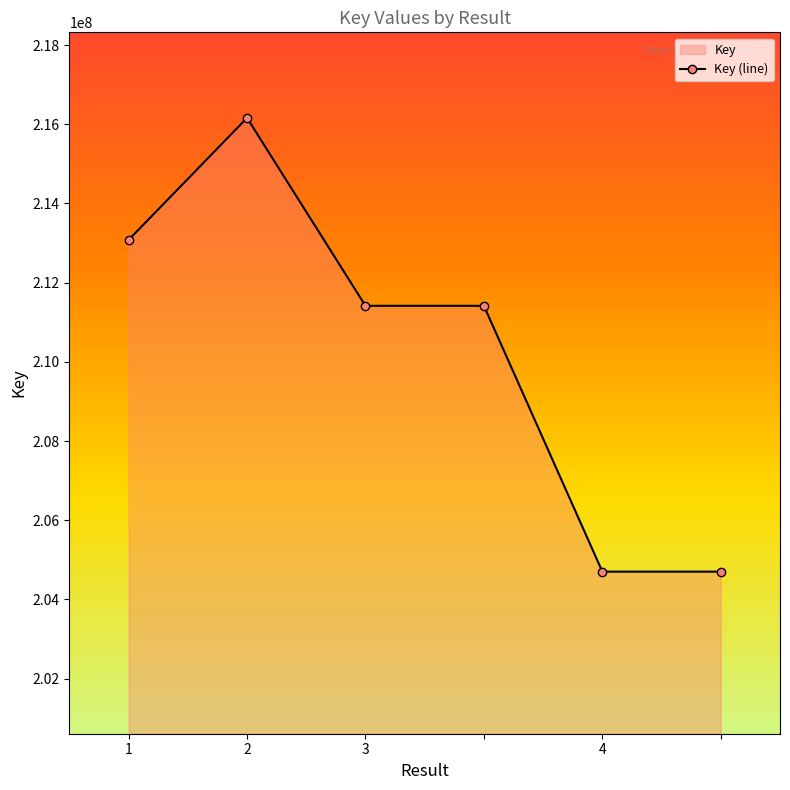

What is the sum of all values?

1261473126